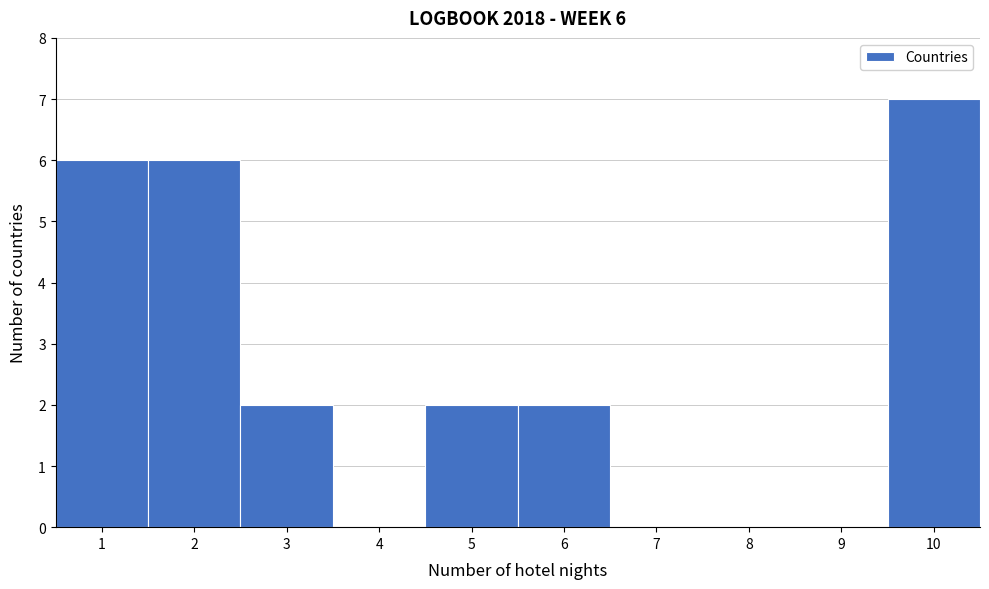

Which range on the x-axis has the tallest bar?

9.5 to 10.5